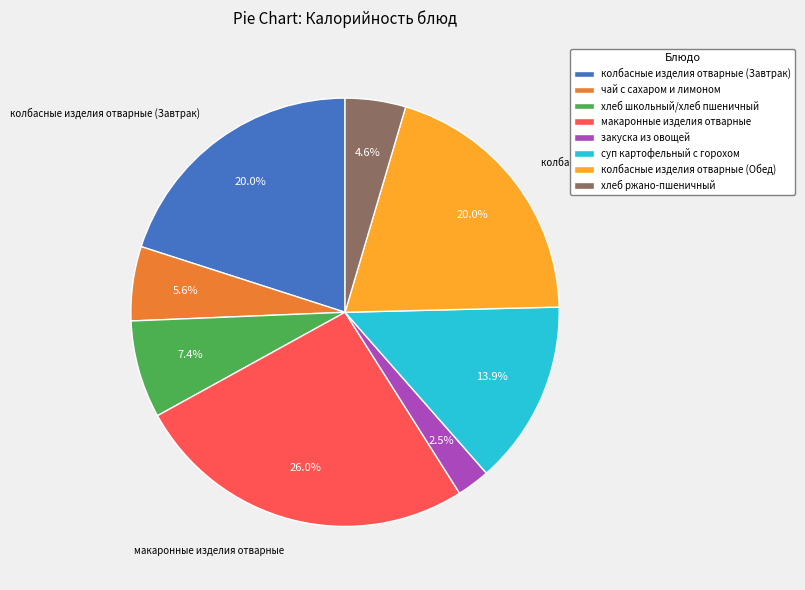

How many slices are in this pie chart?

8